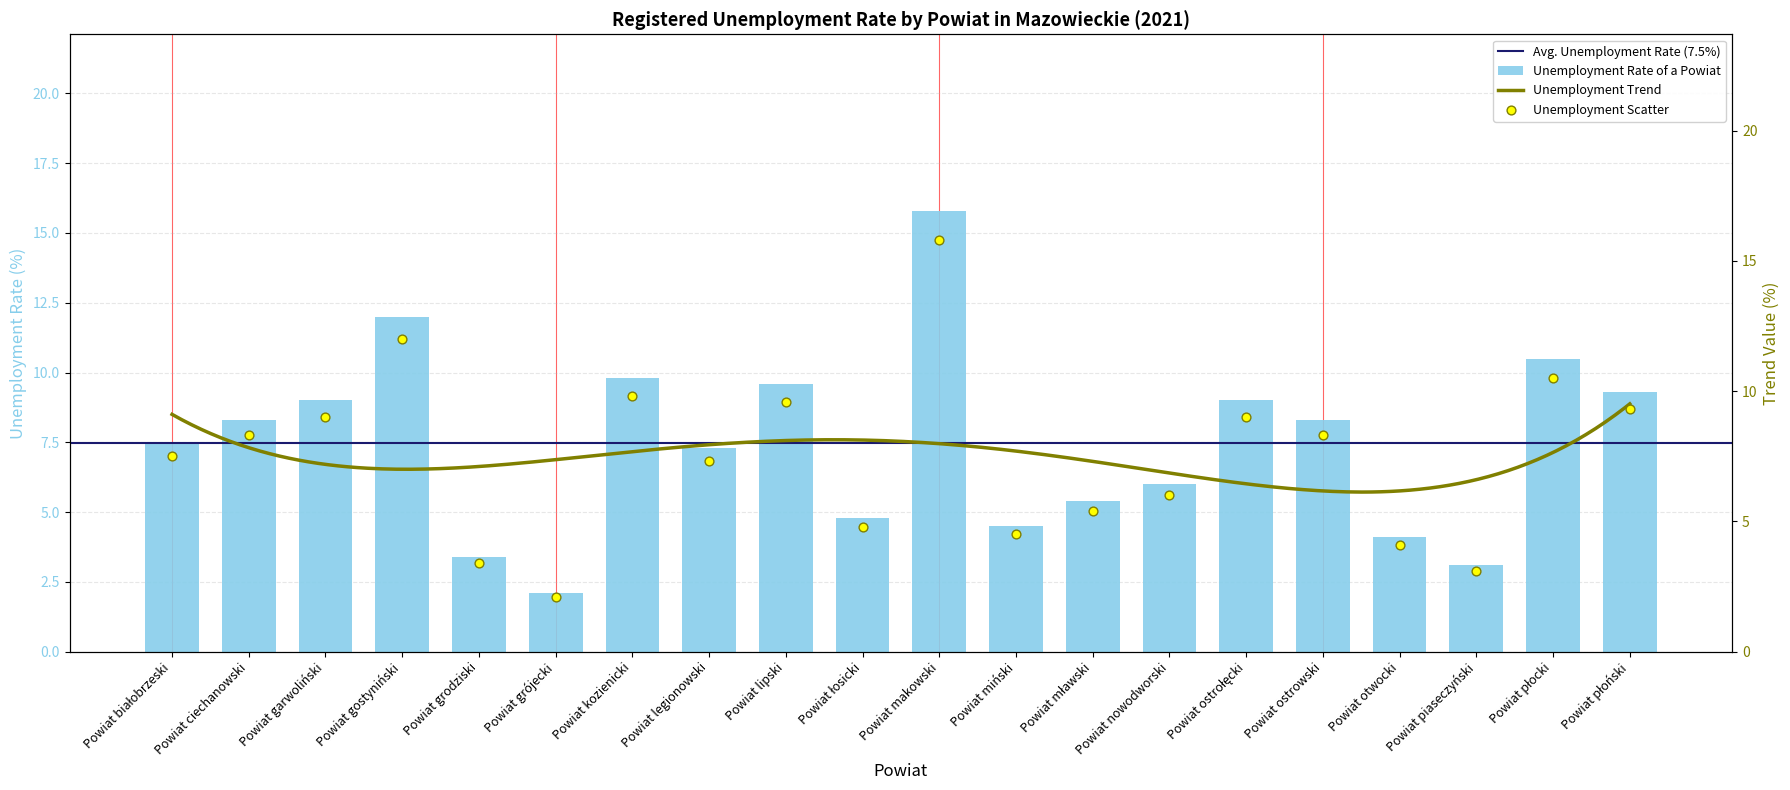

Between Powiat garwoliński and Powiat miński, which is larger?

Powiat garwoliński